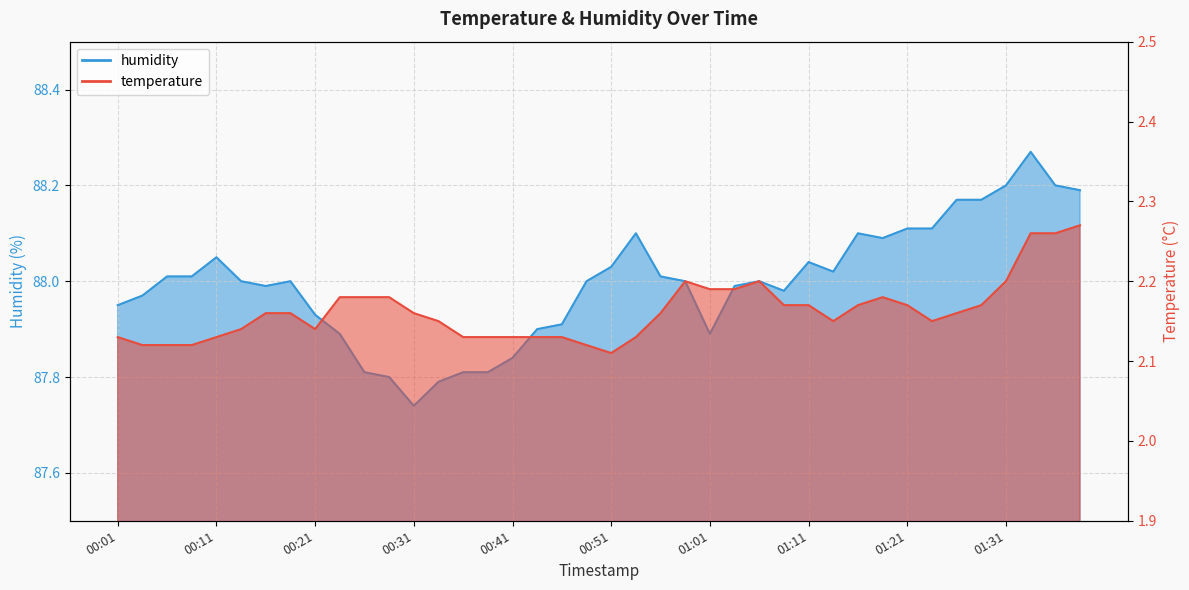

Reading left to right, what are all the values shown in this chart?

temperature: 00:01=2.1	00:04=2.1	00:06=2.1	00:09=2.1	00:11=2.1	00:14=2.1	00:16=2.2	00:19=2.2	00:21=2.1	00:24=2.2	00:26=2.2	00:29=2.2	00:31=2.2	00:34=2.1	00:36=2.1	00:38=2.1	00:41=2.1	00:43=2.1	00:46=2.1	00:48=2.1	00:51=2.1	00:54=2.1	00:56=2.2	00:59=2.2	01:01=2.2	01:04=2.2	01:06=2.2	01:09=2.2	01:11=2.2	01:14=2.1	01:16=2.2	01:19=2.2	01:21=2.2	01:24=2.1	01:26=2.2	01:29=2.2	01:31=2.2	01:34=2.3	01:36=2.3	01:39=2.3
humidity: 00:01=88.0	00:04=88.0	00:06=88.0	00:09=88.0	00:11=88.0	00:14=88.0	00:16=88.0	00:19=88.0	00:21=87.9	00:24=87.9	00:26=87.8	00:29=87.8	00:31=87.7	00:34=87.8	00:36=87.8	00:38=87.8	00:41=87.8	00:43=87.9	00:46=87.9	00:48=88.0	00:51=88.0	00:54=88.1	00:56=88.0	00:59=88.0	01:01=87.9	01:04=88.0	01:06=88.0	01:09=88.0	01:11=88.0	01:14=88.0	01:16=88.1	01:19=88.1	01:21=88.1	01:24=88.1	01:26=88.2	01:29=88.2	01:31=88.2	01:34=88.3	01:36=88.2	01:39=88.2